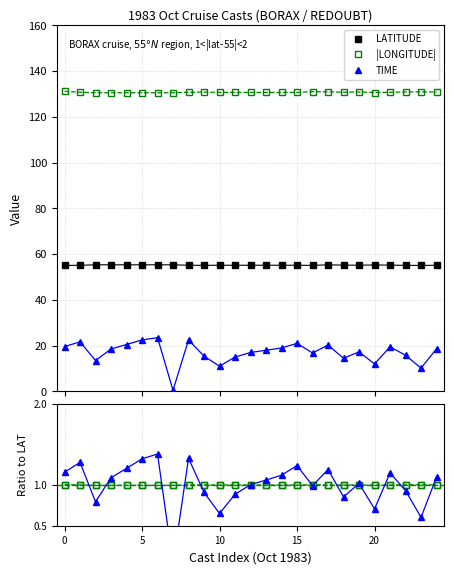

How many lines are shown in the chart?

5